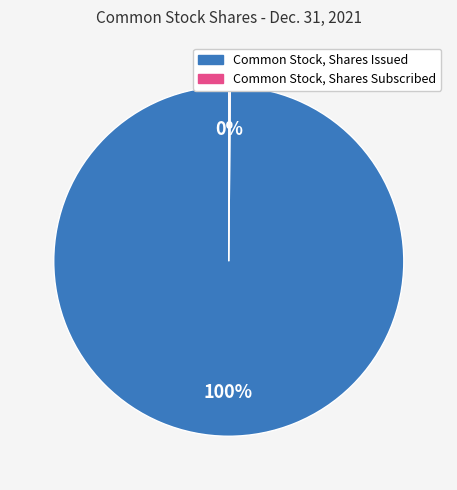

To the nearest percent, what portion does Common Stock, Shares Issued represent?

100%